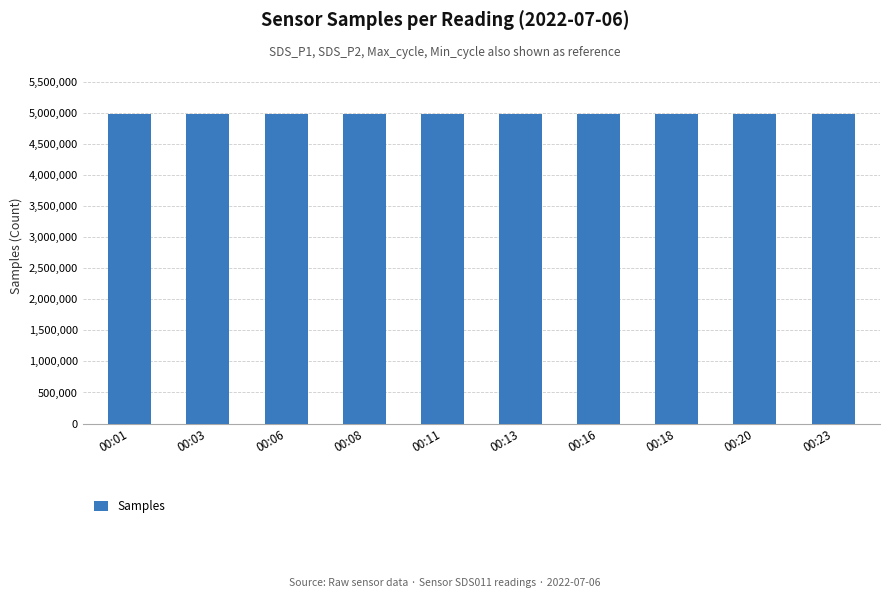

What is the average value?

4991279